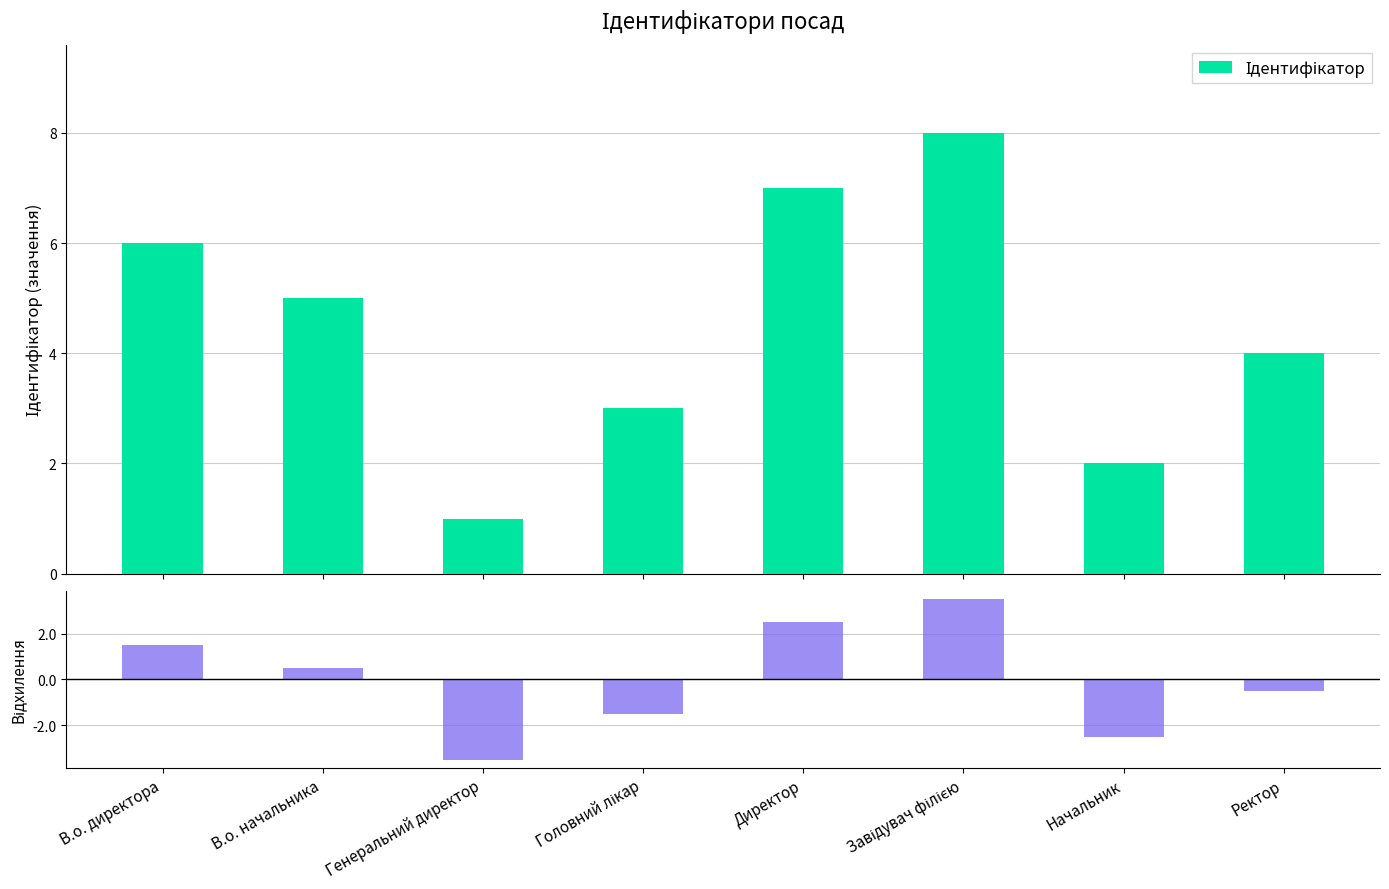

True or false: Ідентифікатор has a value of 7.3 at В.о. начальника.

False